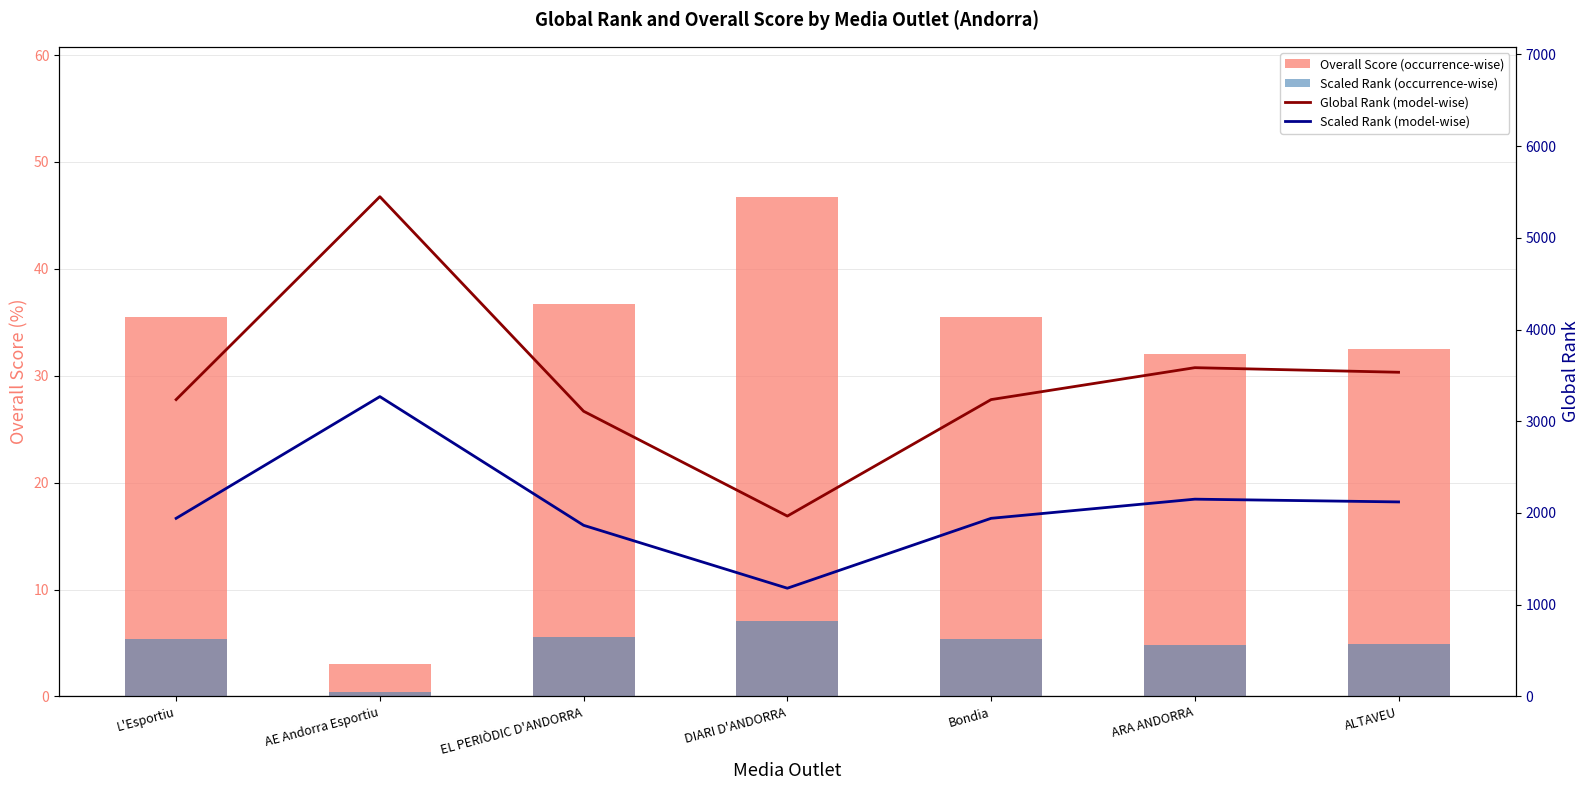

What is the lowest value of the Scaled Rank (model-wise) series?

1179.6